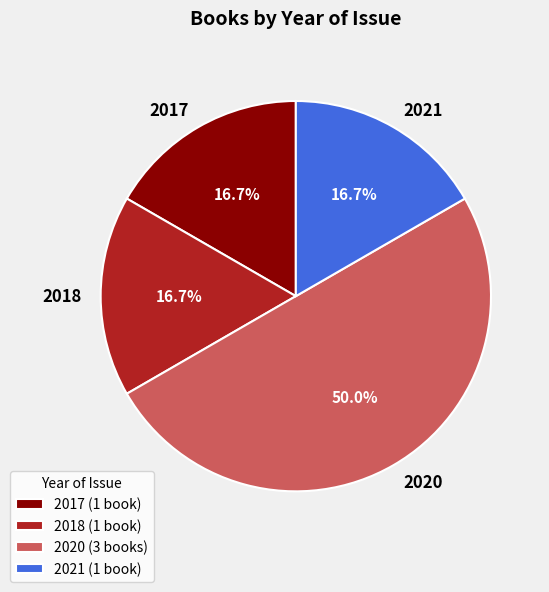

Does 2021 represent more than half of the total?

No